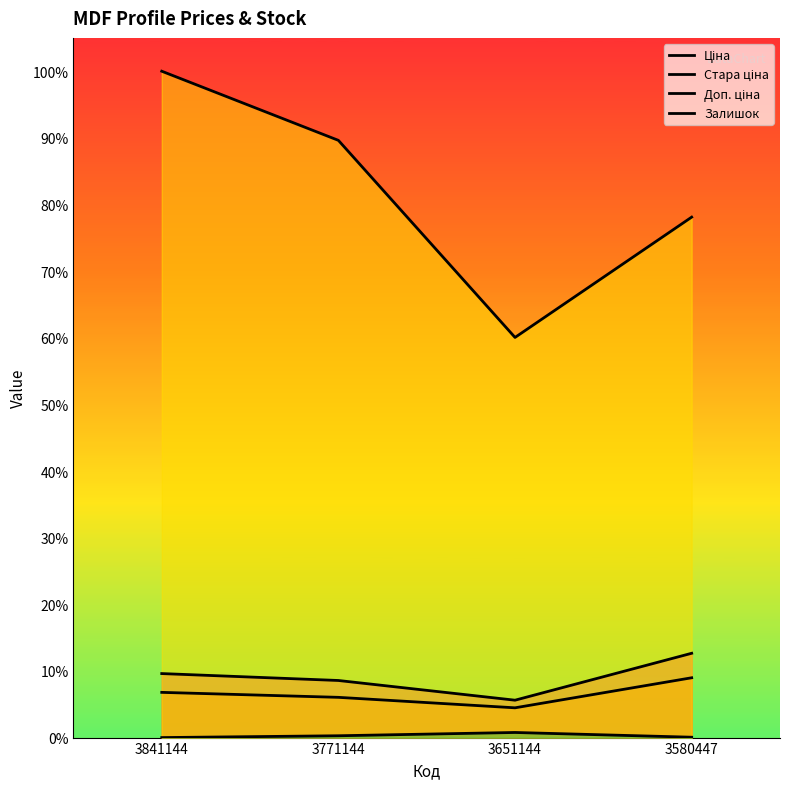

List the labels in order of Залишок value, smallest first.

3841144, 3580447, 3771144, 3651144